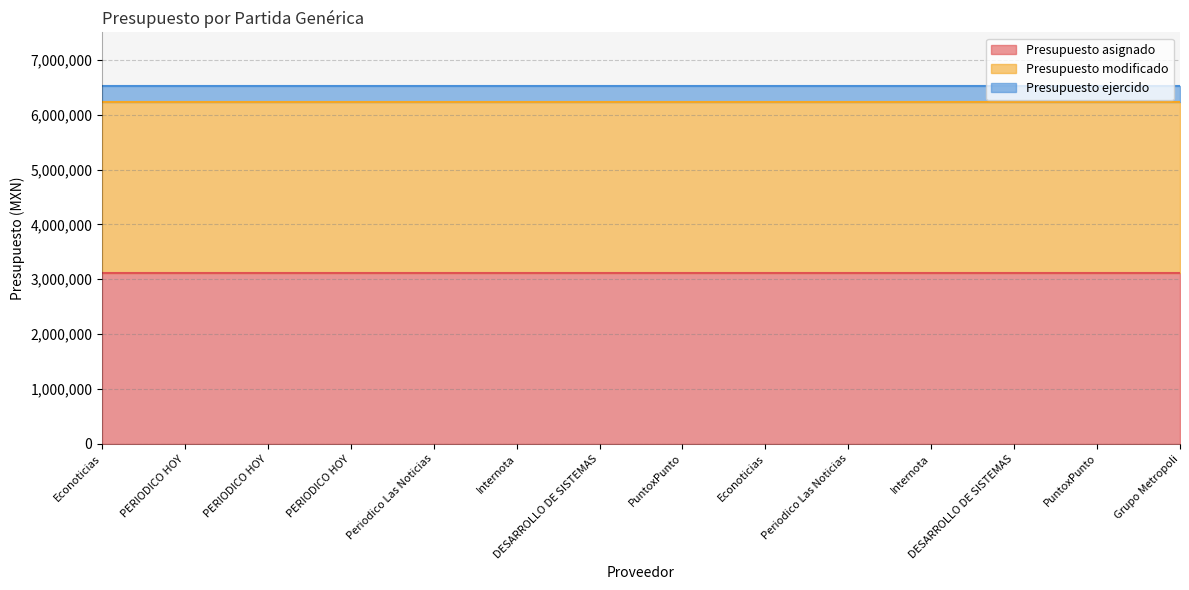

The value of Presupuesto modificado at Econoticias is 3119663.3. True or false?

True